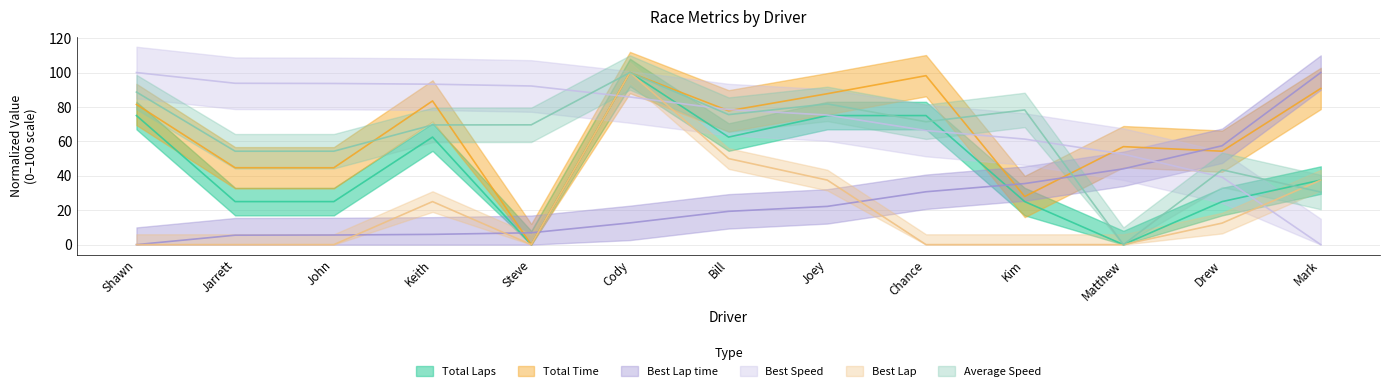

What position from the right is Jarrett?

12